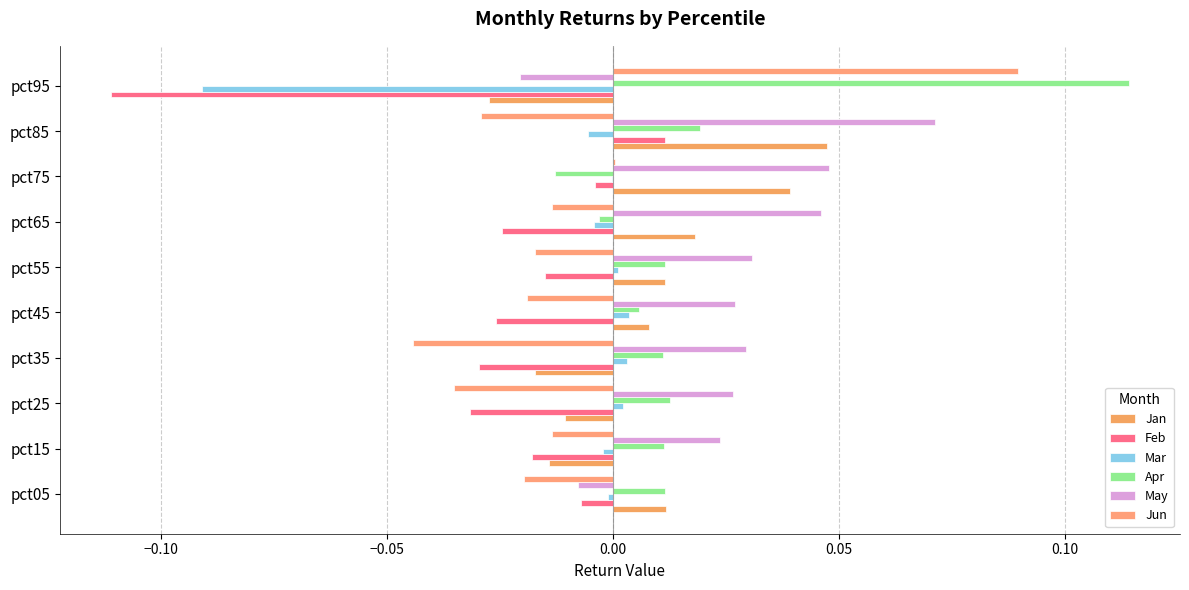

At which category is the sum across all series the highest?

pct85